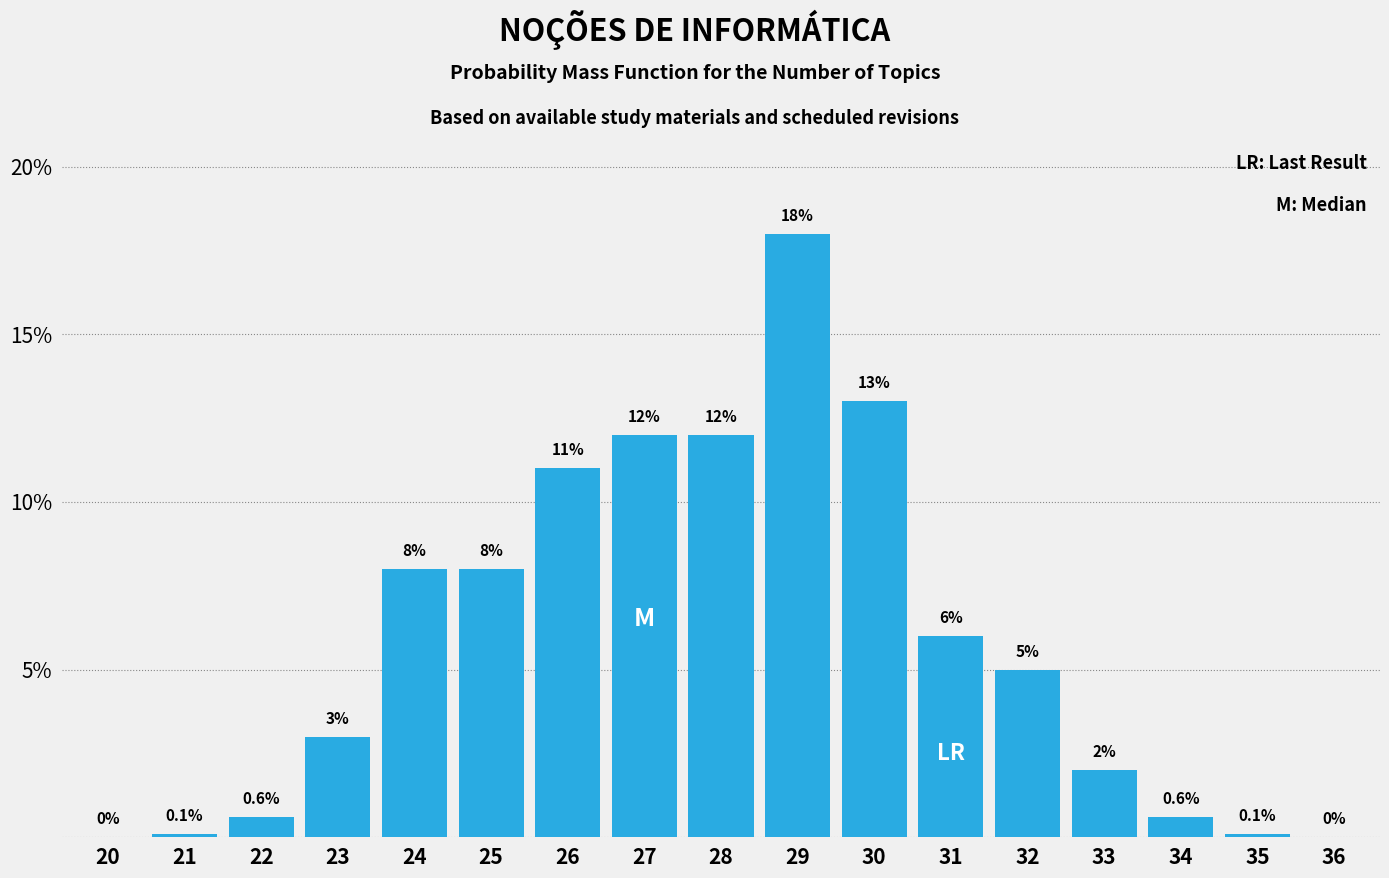

Reading left to right, transcribe all the data shown in this chart.

20=0.0	21=0.1	22=0.6	23=3.0	24=8.0	25=8.0	26=11.0	27=12.0	28=12.0	29=18.0	30=13.0	31=6.0	32=5.0	33=2.0	34=0.6	35=0.1	36=0.0